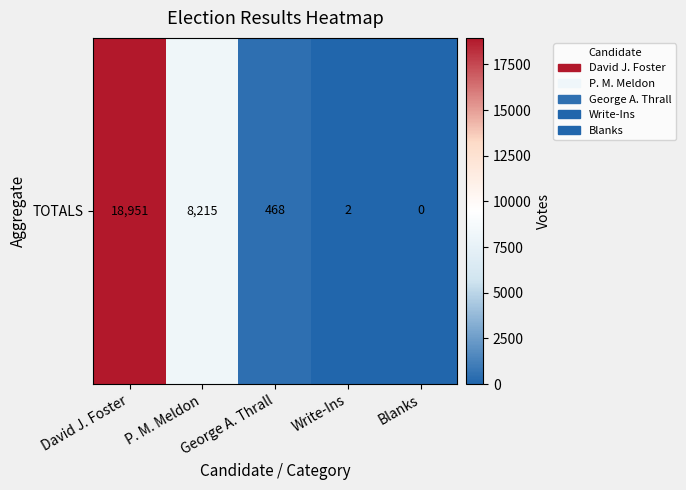

What is the maximum value shown in the chart?

18951